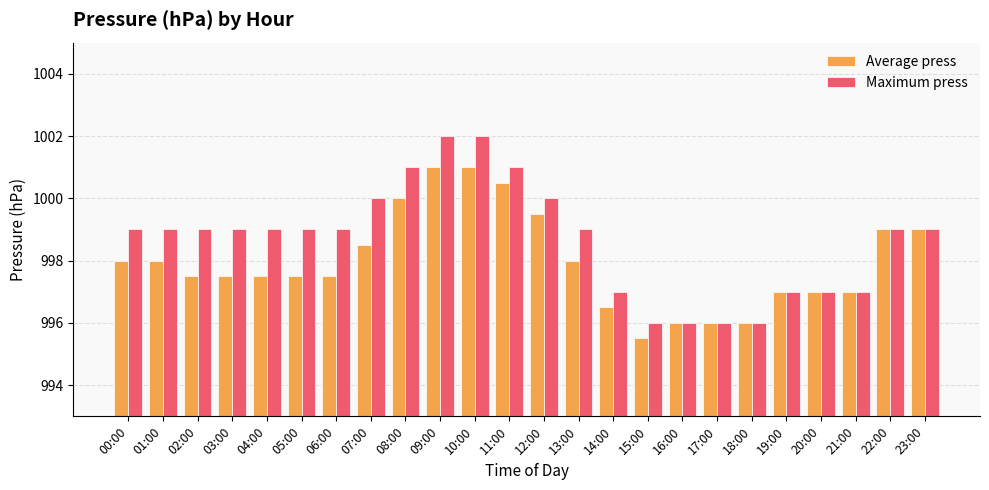

Reading left to right, transcribe all the data shown in this chart.

Average press: 00:00=998.0	01:00=998.0	02:00=997.5	03:00=997.5	04:00=997.5	05:00=997.5	06:00=997.5	07:00=998.5	08:00=1000.0	09:00=1001.0	10:00=1001.0	11:00=1000.5	12:00=999.5	13:00=998.0	14:00=996.5	15:00=995.5	16:00=996.0	17:00=996.0	18:00=996.0	19:00=997.0	20:00=997.0	21:00=997.0	22:00=999.0	23:00=999.0
Maximum press: 00:00=999.0	01:00=999.0	02:00=999.0	03:00=999.0	04:00=999.0	05:00=999.0	06:00=999.0	07:00=1000.0	08:00=1001.0	09:00=1002.0	10:00=1002.0	11:00=1001.0	12:00=1000.0	13:00=999.0	14:00=997.0	15:00=996.0	16:00=996.0	17:00=996.0	18:00=996.0	19:00=997.0	20:00=997.0	21:00=997.0	22:00=999.0	23:00=999.0